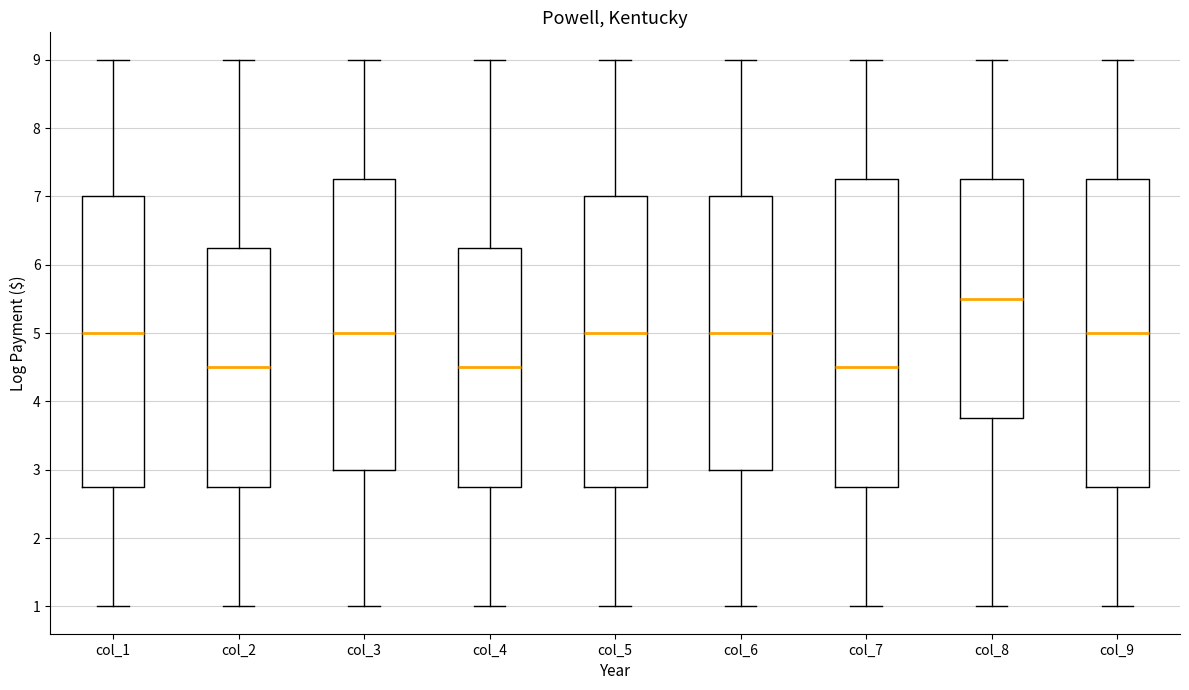

Where does the lower whisker of the box for col_6 end on the y-axis? The values are not printed on the chart, so give them approximately, as read against the axis.

1.0